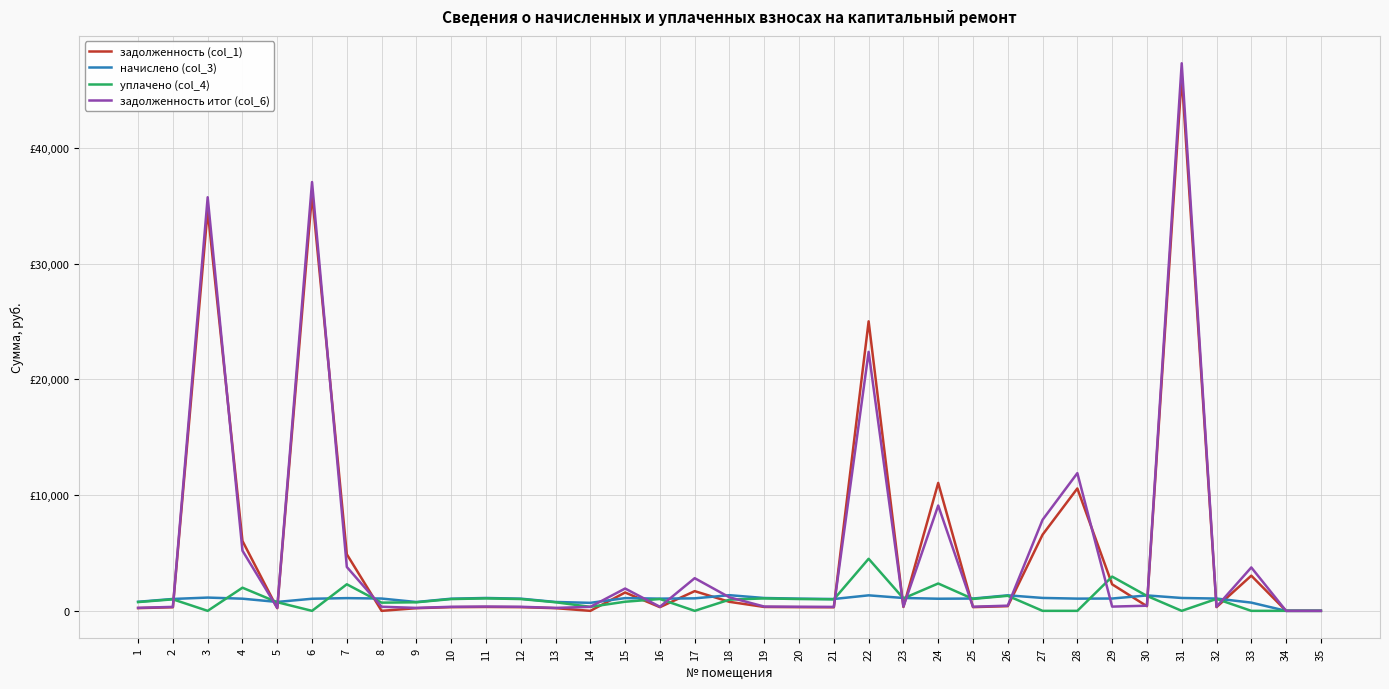

Is this an area chart (filled region under the line)?

No